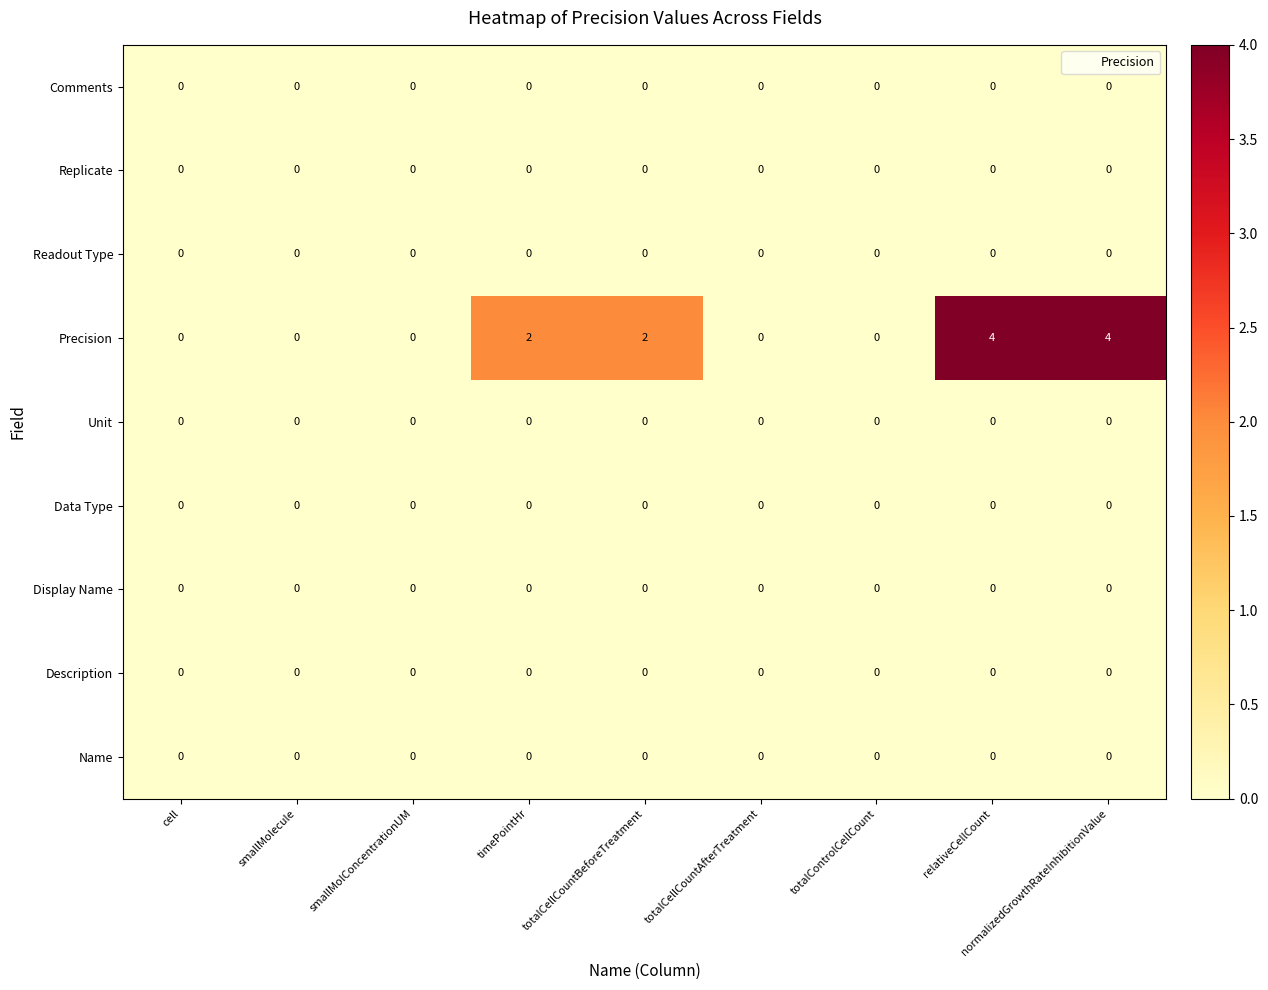

Which series has the widest spread of values?

Precision